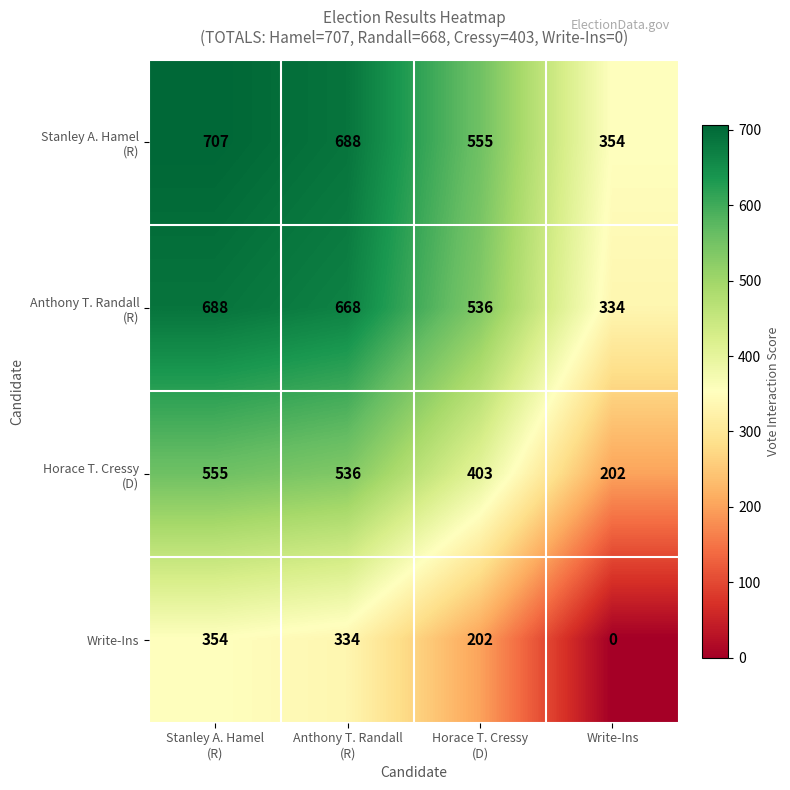

At how many categories does at least one series exceed 296?

4